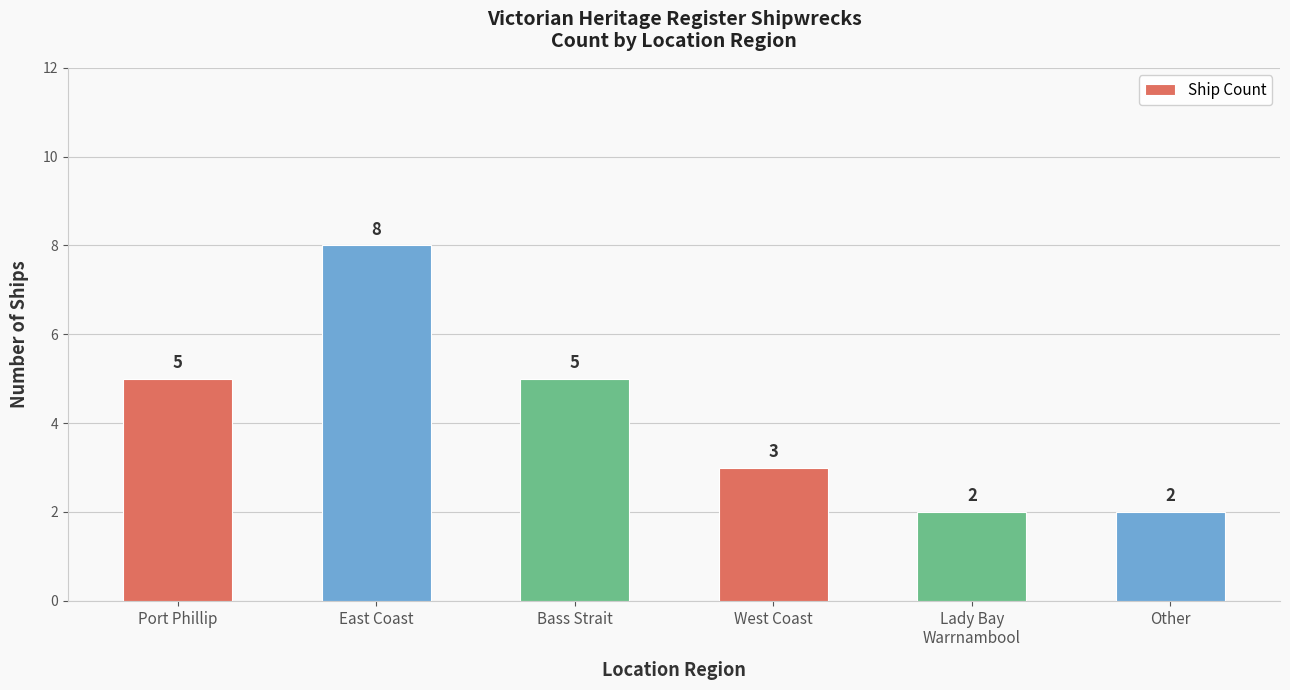

Count the values in the range 2 to 5.

5